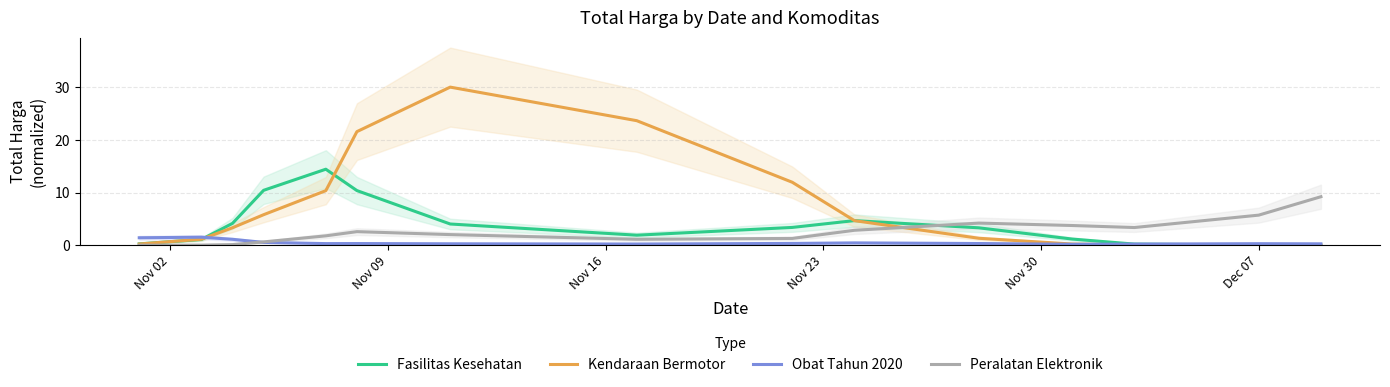

Between 14 and 13, which is larger?

13